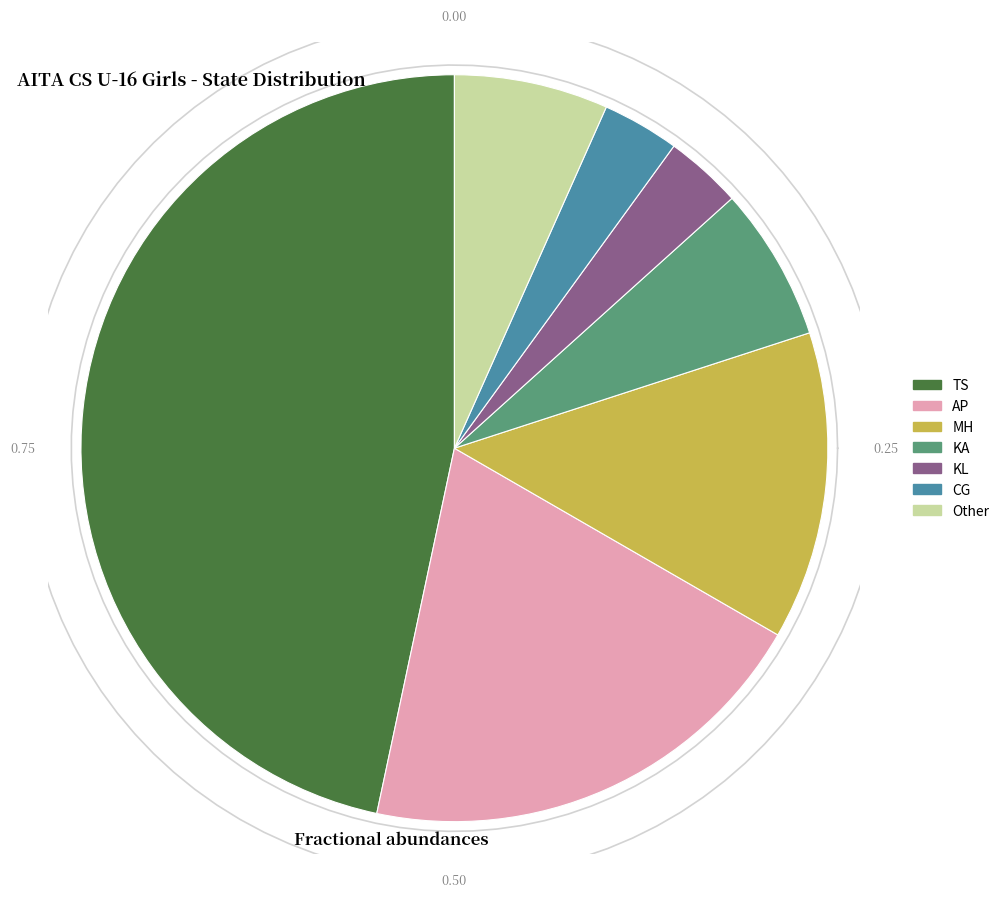

To the nearest percent, what is the average slice percentage?

14%